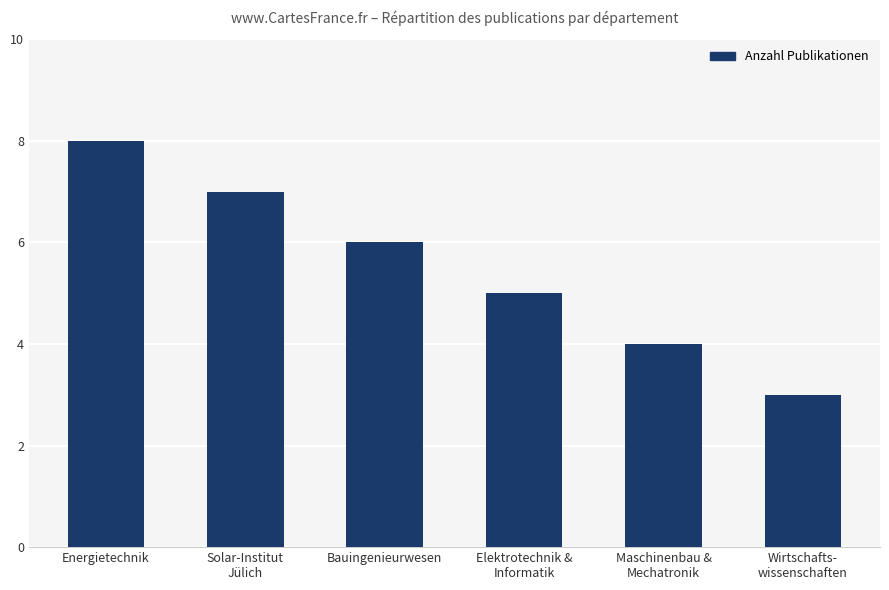

What is the minimum value shown in the chart?

3